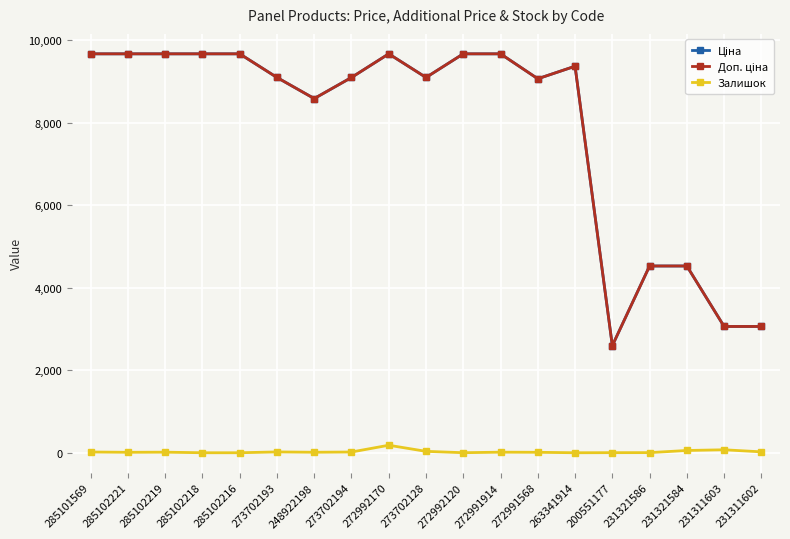

What is the sum of all Ціна values?

149362.9